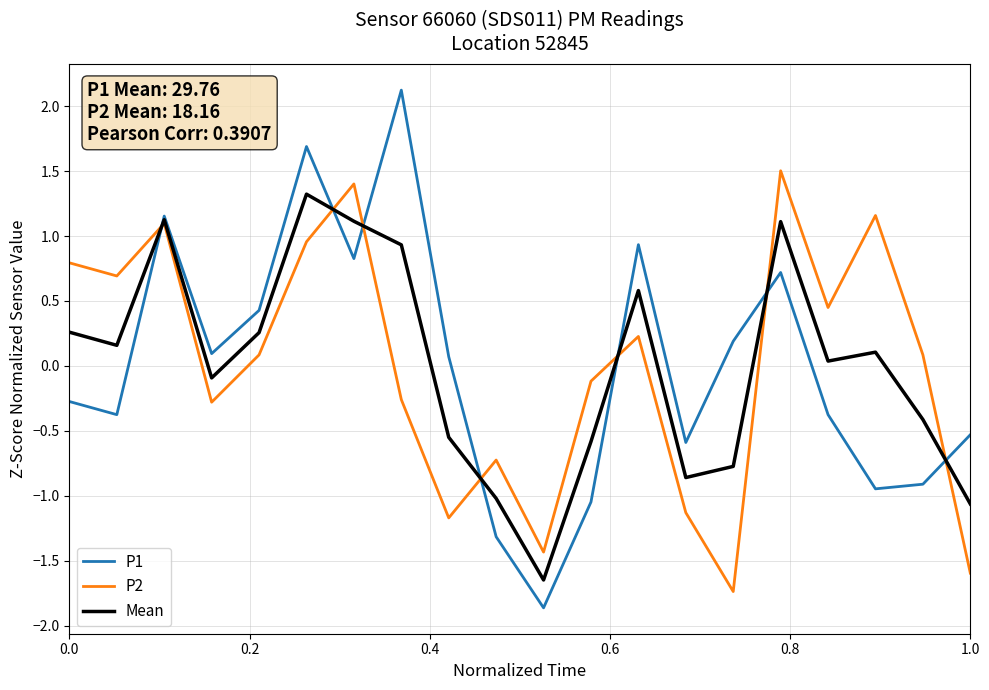

Rank the series by their maximum value, from lowest to highest.

Mean, P2, P1